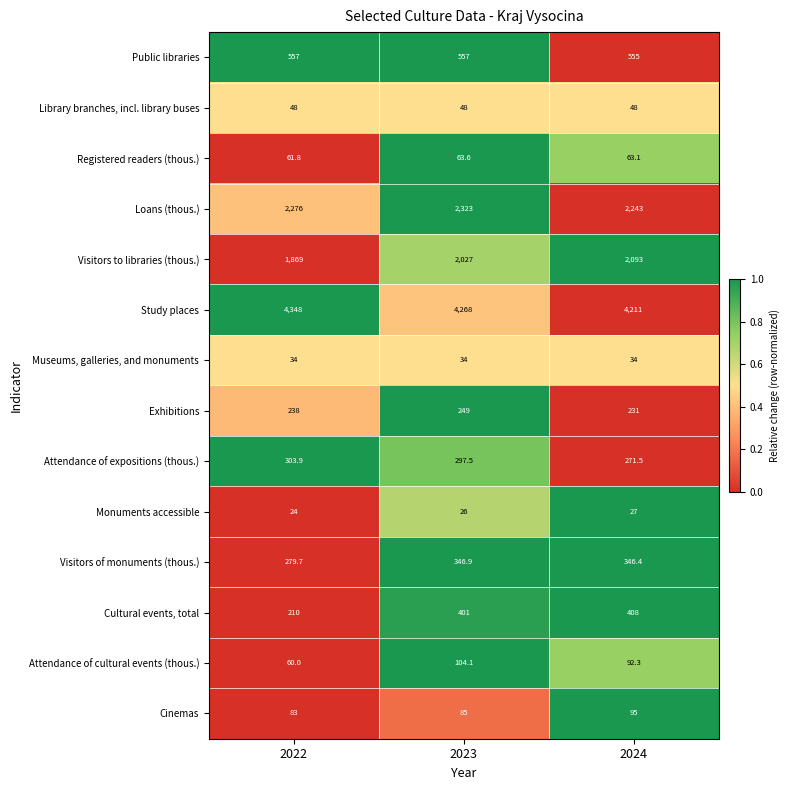

Rank the series by their maximum value, from lowest to highest.

Monuments accessible, Museums, galleries, and monuments, Library branches, incl. library buses, Registered readers (thous.), Cinemas, Attendance of cultural events (thous.), Exhibitions, Attendance of expositions (thous.), Visitors of monuments (thous.), Cultural events, total, Public libraries, Visitors to libraries (thous.), Loans (thous.), Study places